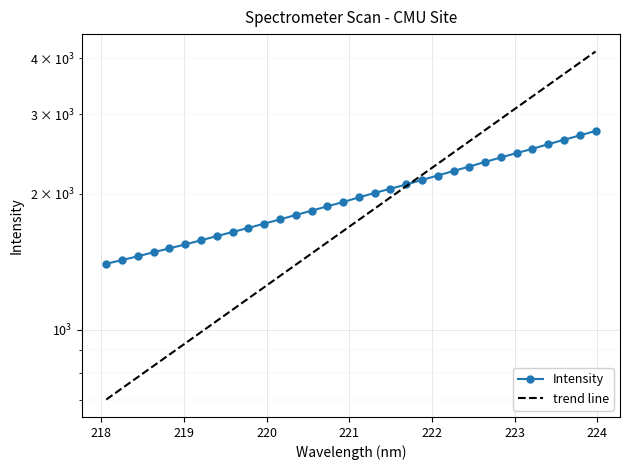

Reading left to right, list all the values displayed in this chart.

1400.4	1426.9	1454.6	1485.2	1514.8	1545.6	1578.2	1612.9	1646.3	1681.7	1718.1	1756.1	1796.0	1835.7	1877.3	1918.7	1965.1	2009.6	2054.1	2098.4	2147.9	2196.9	2248.3	2300.0	2354.3	2409.3	2463.6	2517.7	2577.2	2636.2	2695.7	2757.6